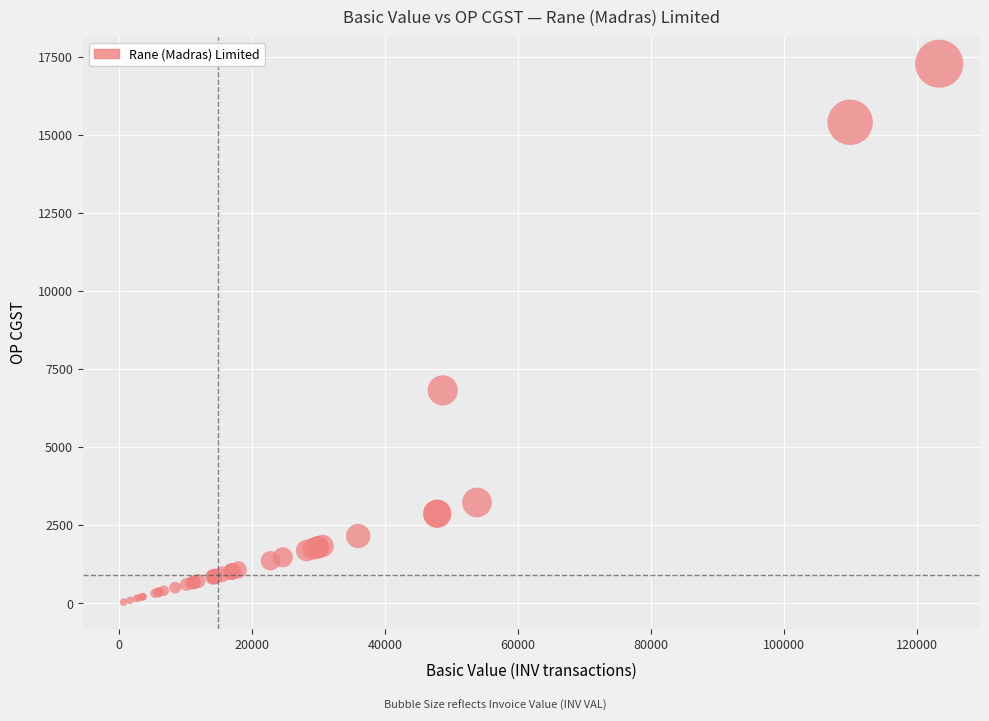

What Y value in the scatter plot is closest to 8659?

6820.9